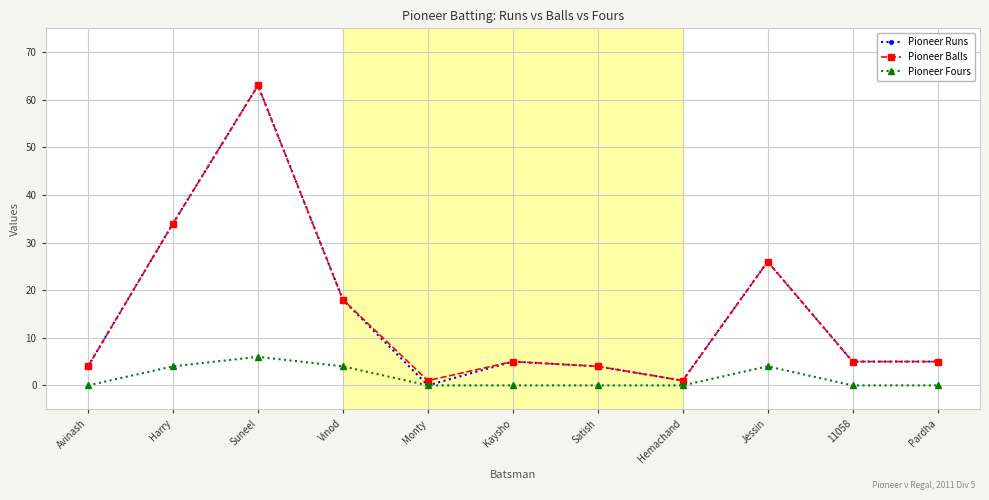

Is it true that Pioneer Balls equals 26 at Jessin?

True